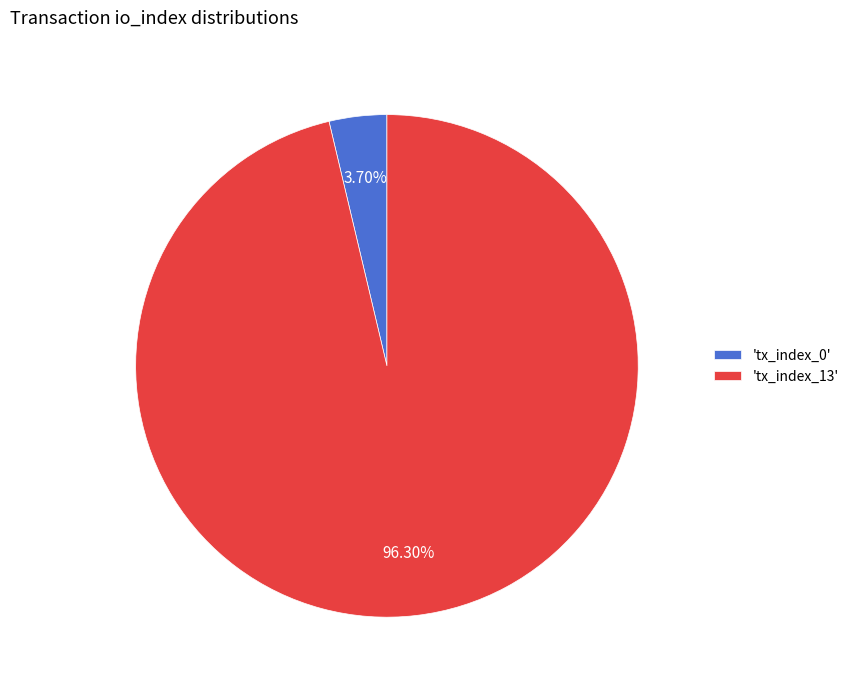

Approximately how many times larger is the value at 'tx_index_13' compared to 'tx_index_0'?

26.0